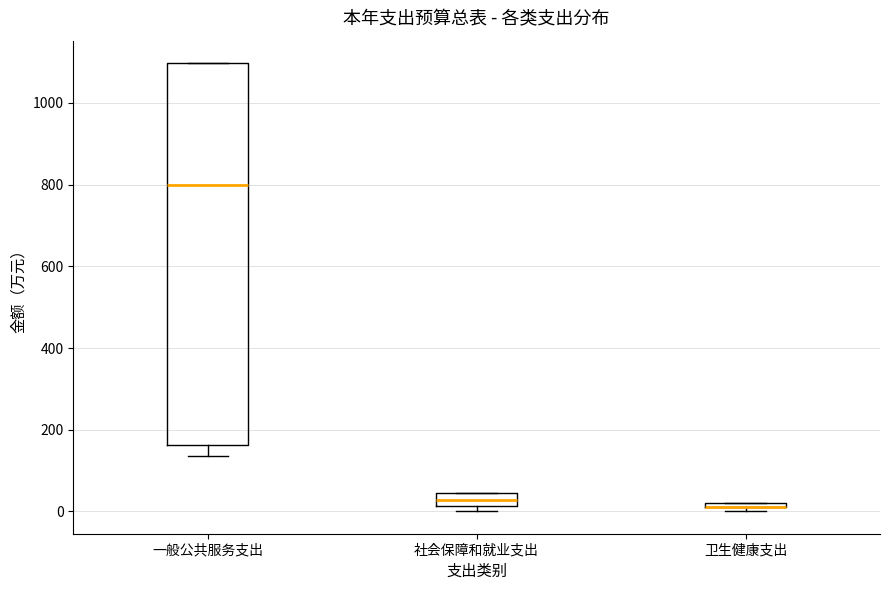

Where is the lower edge of the box for 社会保障和就业支出 on the y-axis? The values are not printed on the chart, so give them approximately, as read against the axis.

20